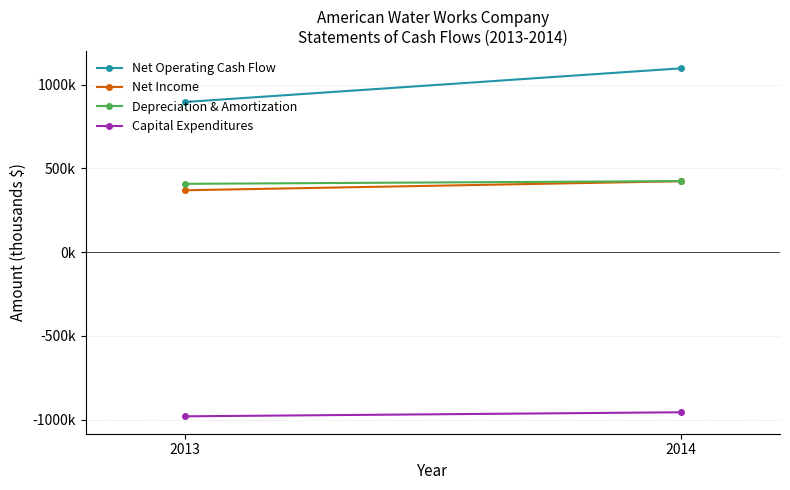

What are all the series names shown in the legend?

Net Operating Cash Flow, Net Income, Depreciation & Amortization, Capital Expenditures